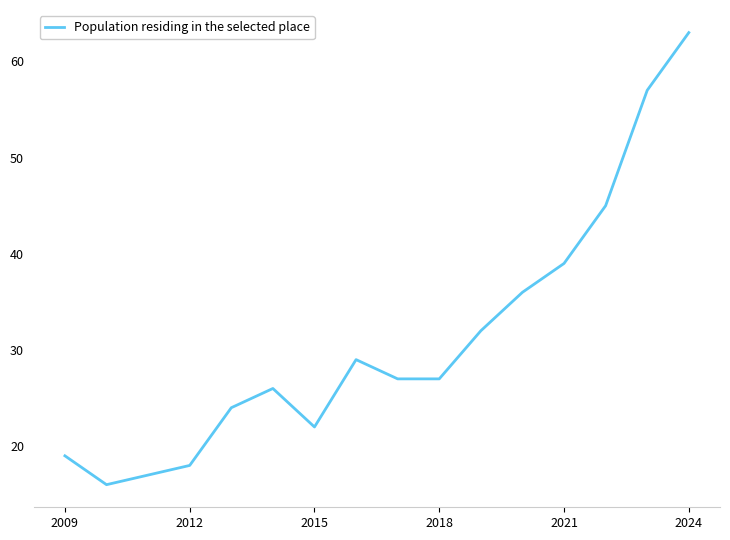

What is the smallest value displayed?

16